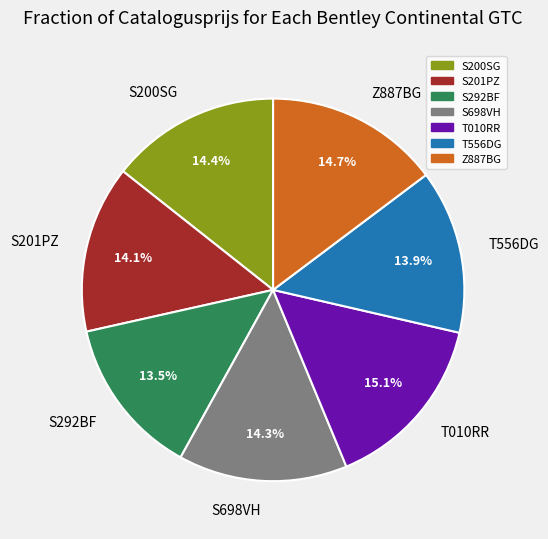

True or false: S698VH accounts for 25% of the total.

False